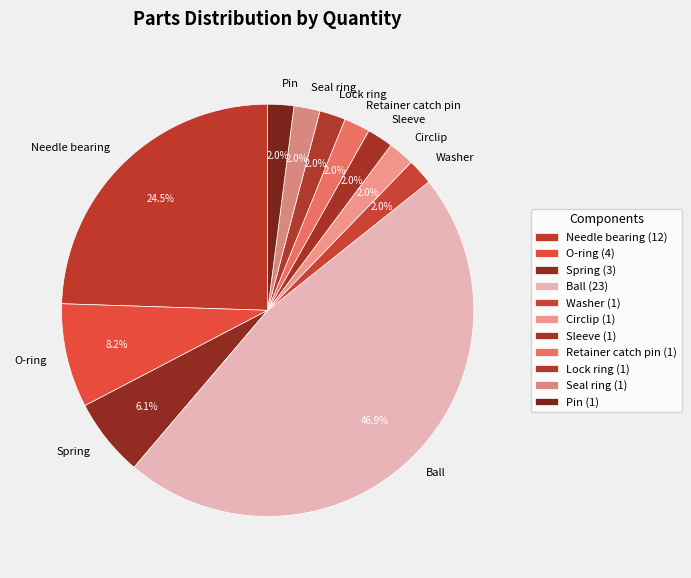

True or false: Retainer catch pin accounts for 2% of the total.

True